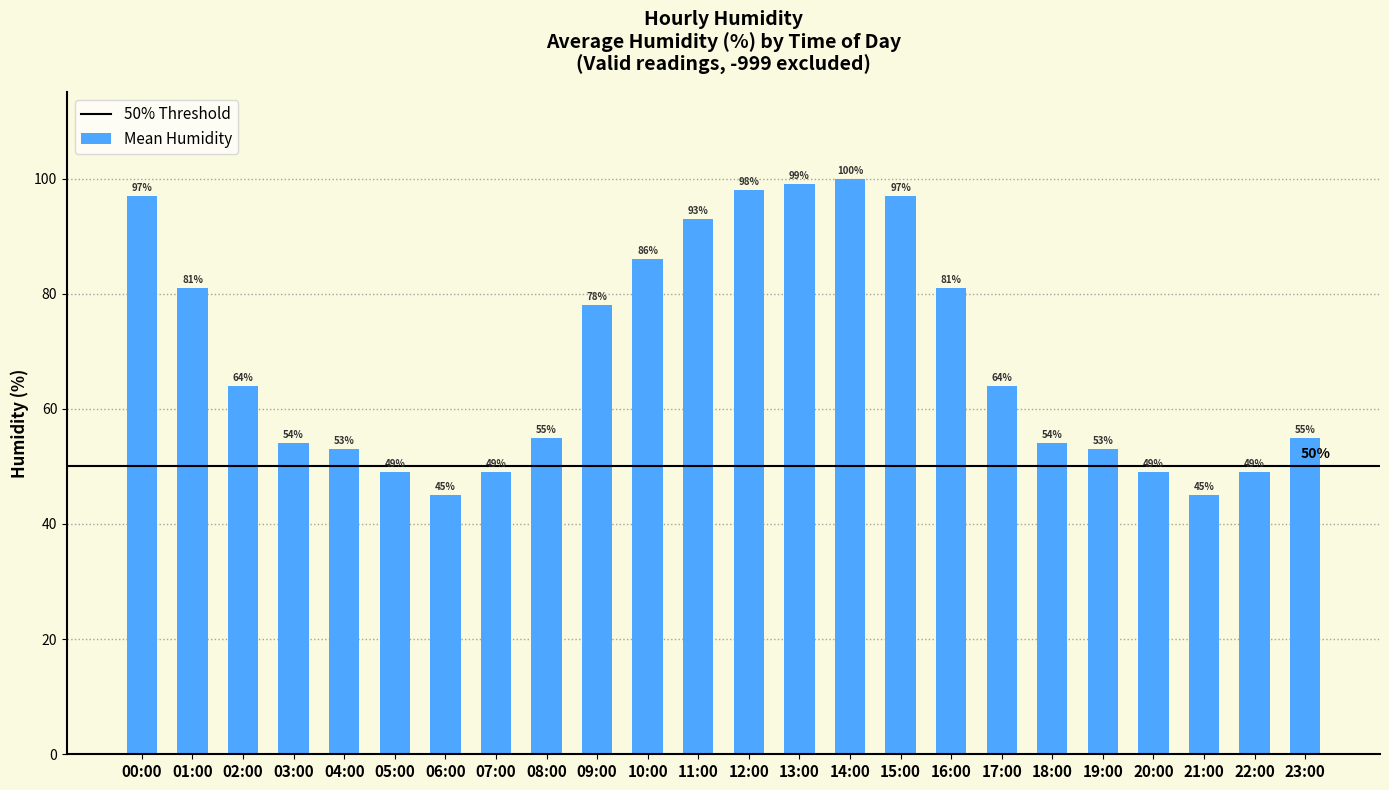

What is the label of the 7th bar from the left?

06:00